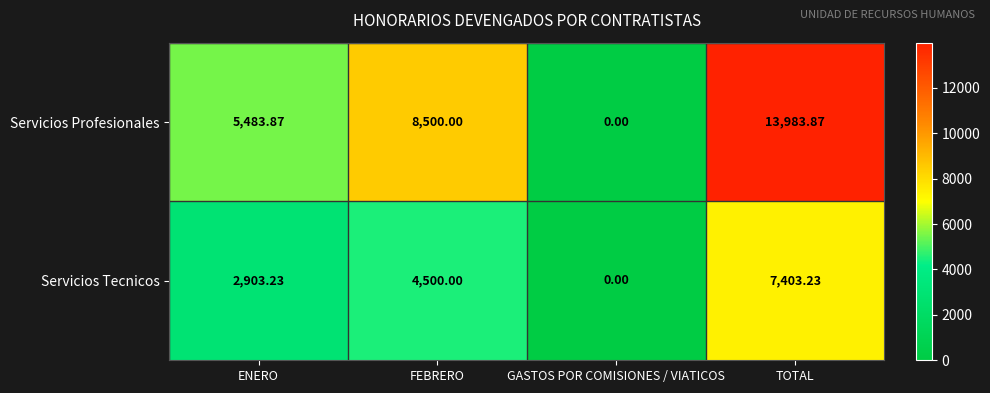

Which category has the highest value across all series?

TOTAL